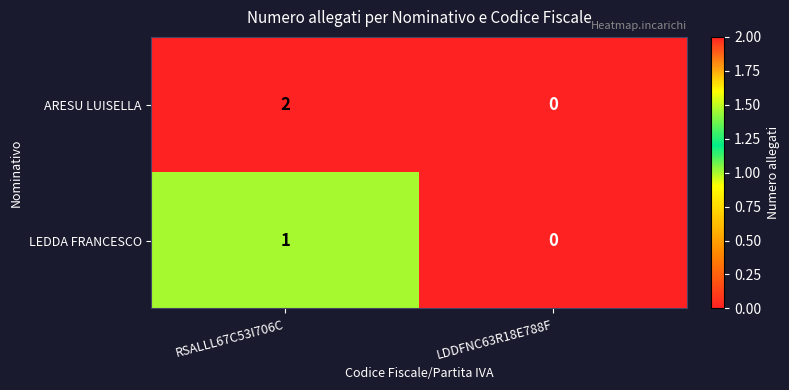

The ARESU LUISELLA series shows 3 at RSALLL67C53I706C. True or false?

False